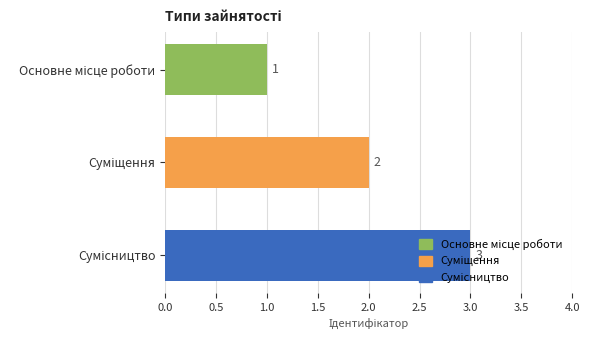

How many data points does each series have?

3